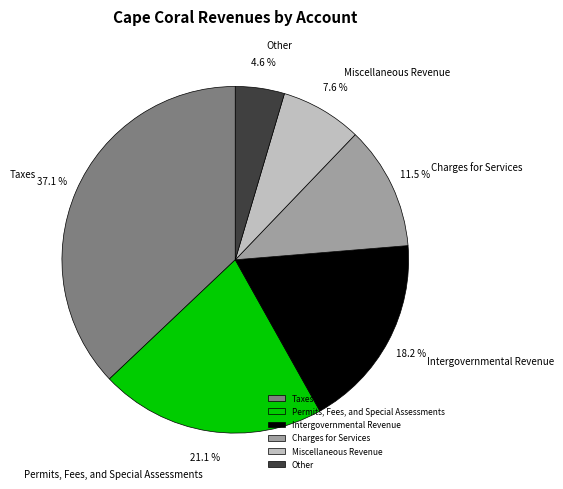

To the nearest percent, what portion does Intergovernmental Revenue represent?

18%